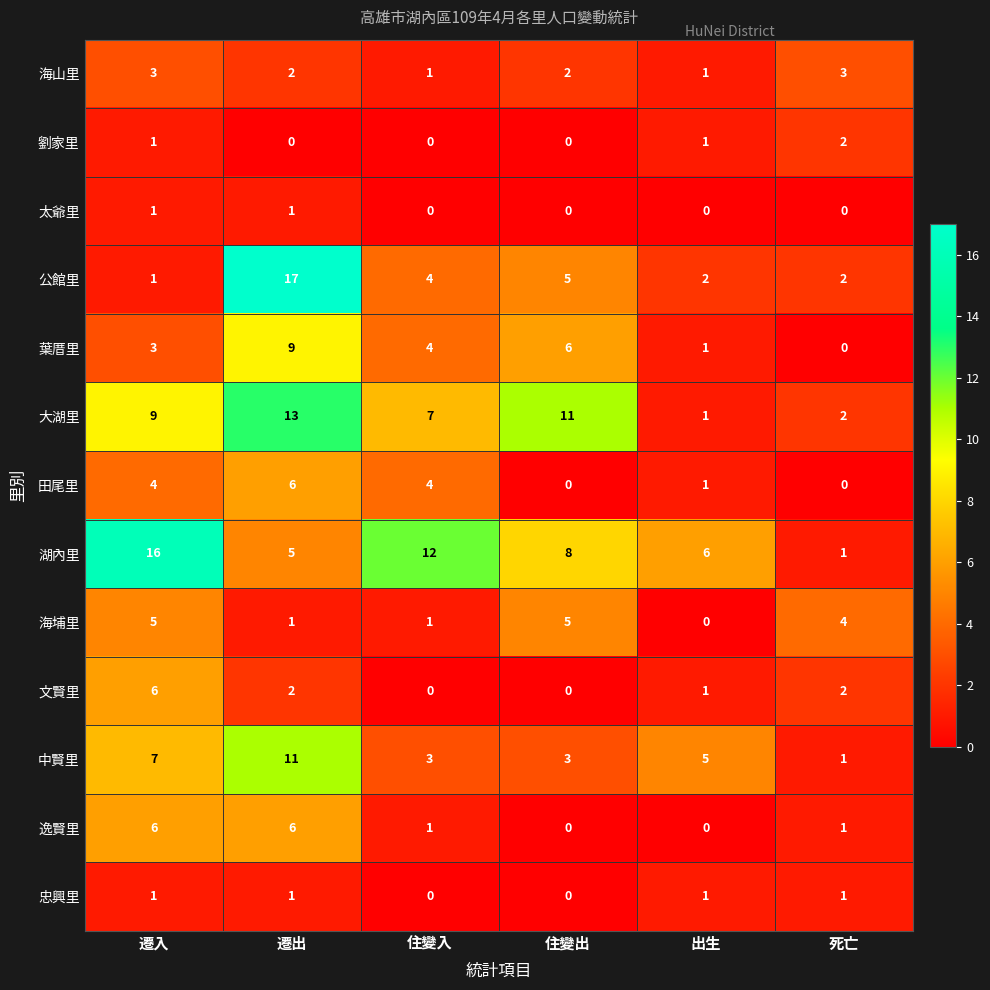

How many distinct data groups are displayed?

13